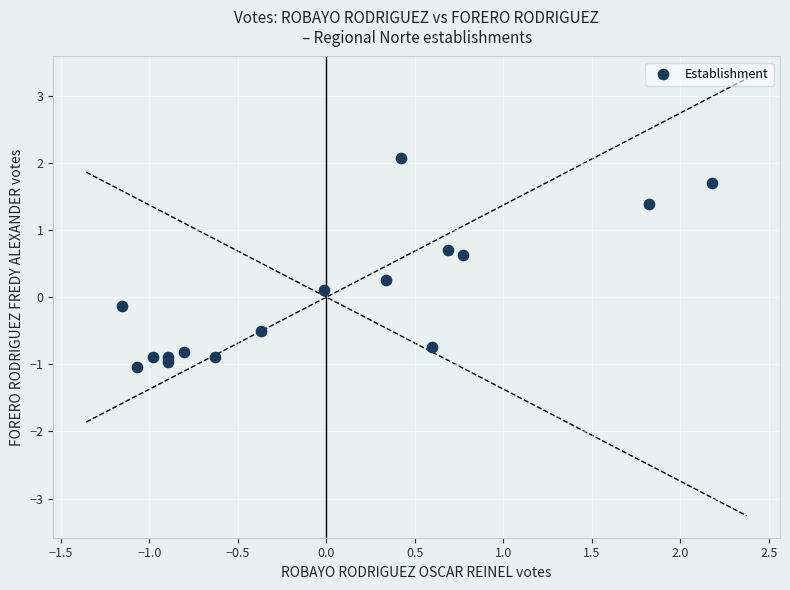

What is the range of X values (max minus min)?

3.3